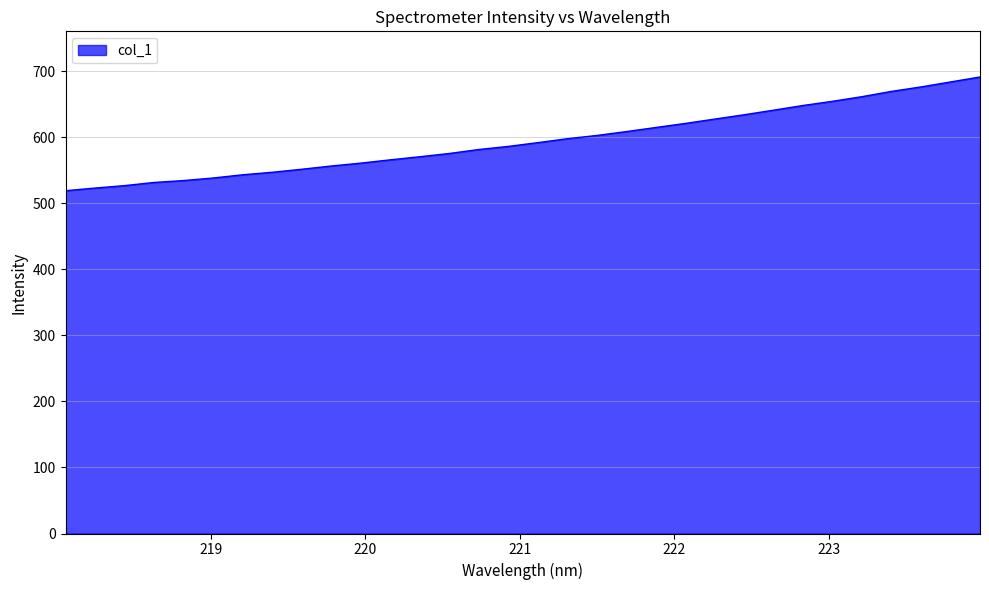

What is the difference between the maximum and minimum values?

172.2